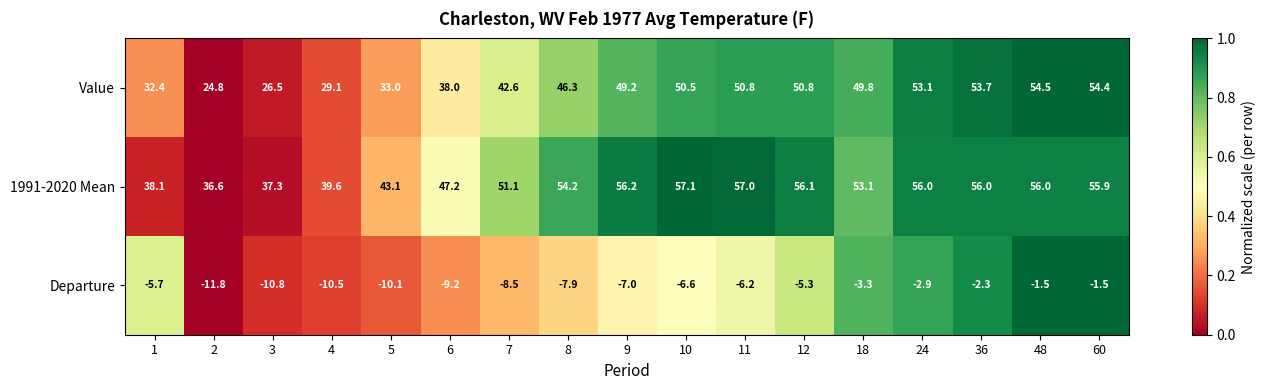

At 4, list the series in order from largest to smallest.

1991-2020 Mean, Value, Departure